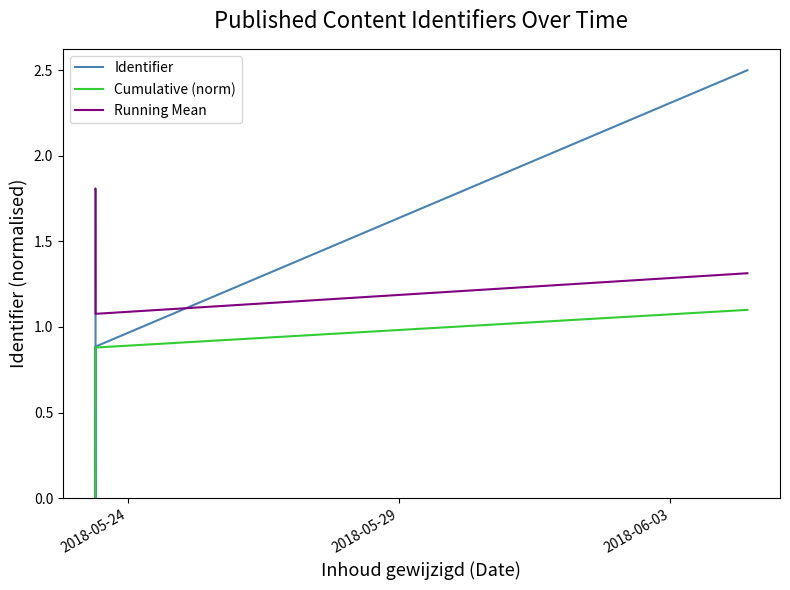

What is the maximum value for Running Mean?

1.8